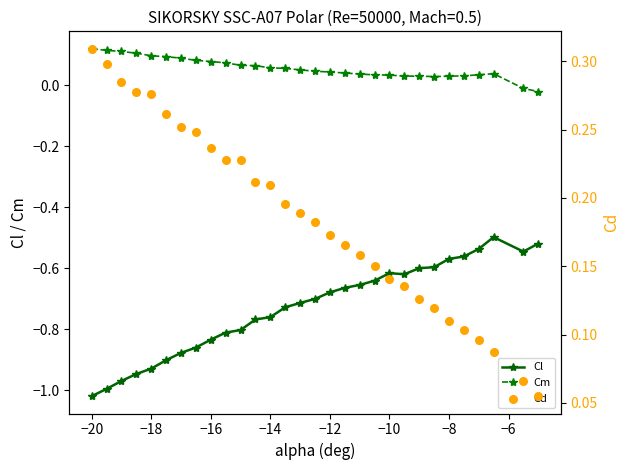

What are all the series names shown in the legend?

Cl, Cm, Cd